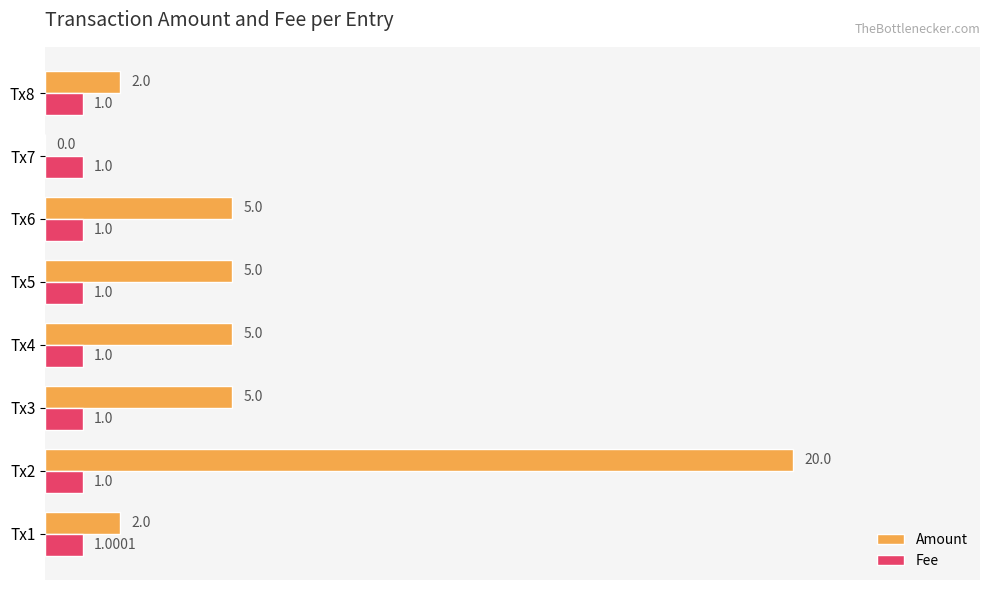

At which category is the sum across all series the highest?

Tx2